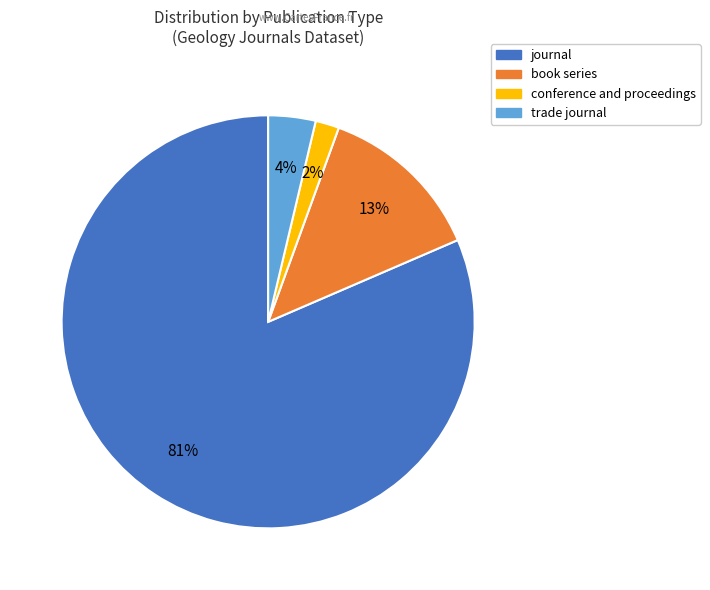

What percentage is the book series slice, to the nearest percent?

13%